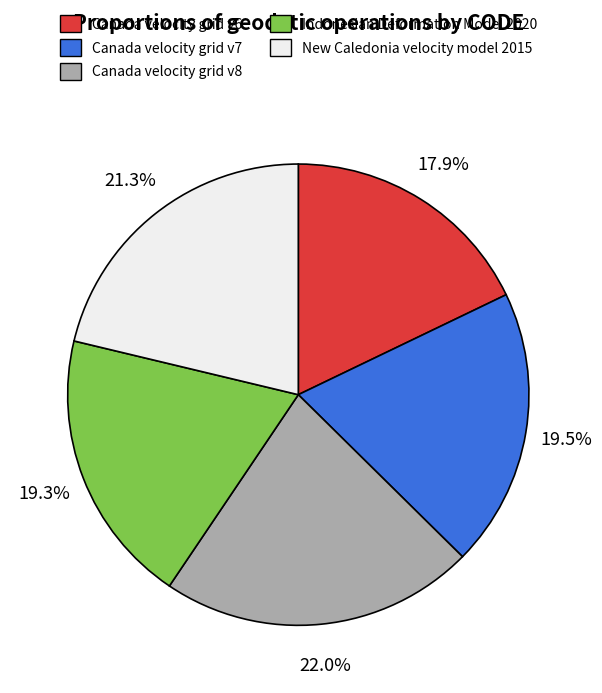

Which category has the biggest portion of the pie?

Canada velocity grid v8